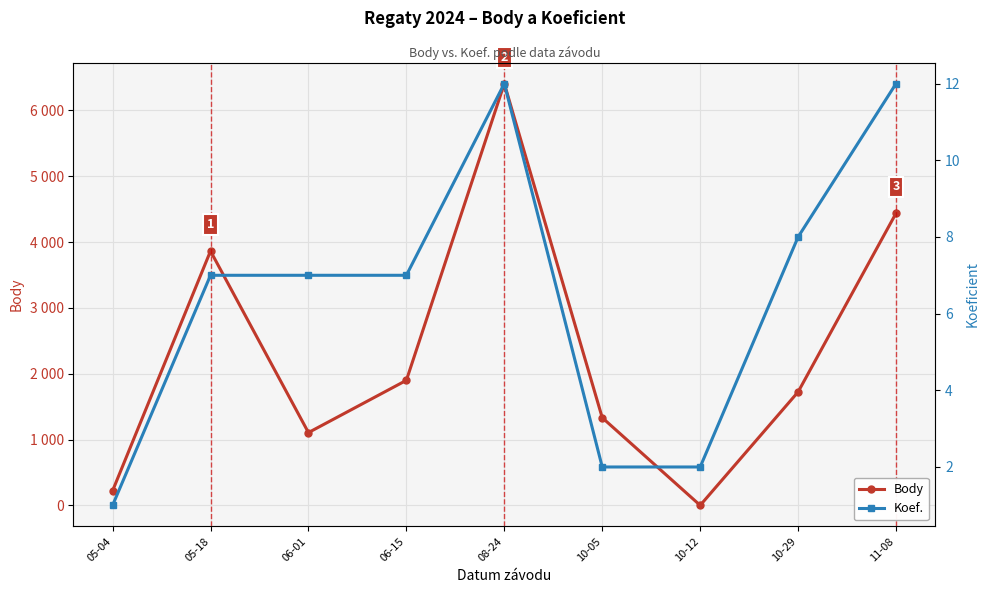

List the series in order of their overall mean, highest first.

Body, Koef.